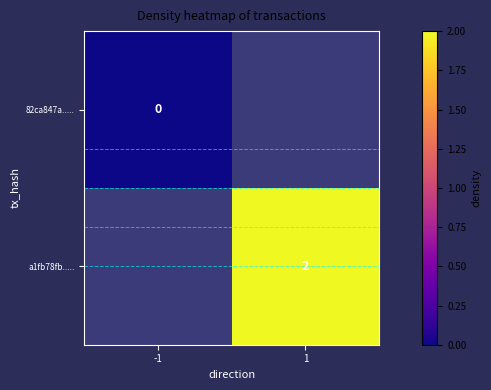

True or false: a1fb78fb..... has a value of 3 at 1.

False